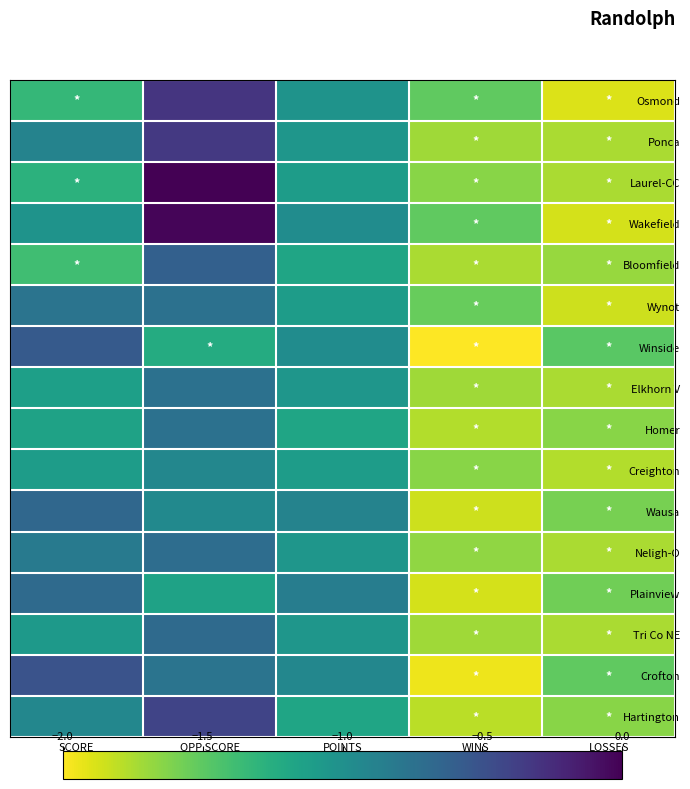

Which has a higher value, POINTS or WINS?

POINTS